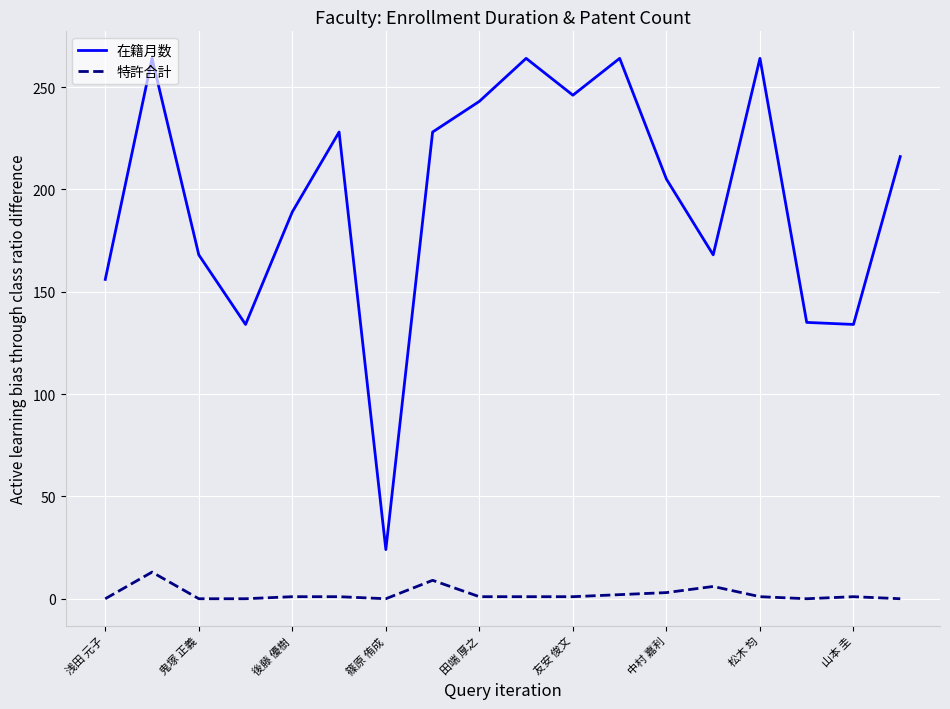

In 在籍月数, how many points are lower than both neighbors (excluding endpoints)?

5